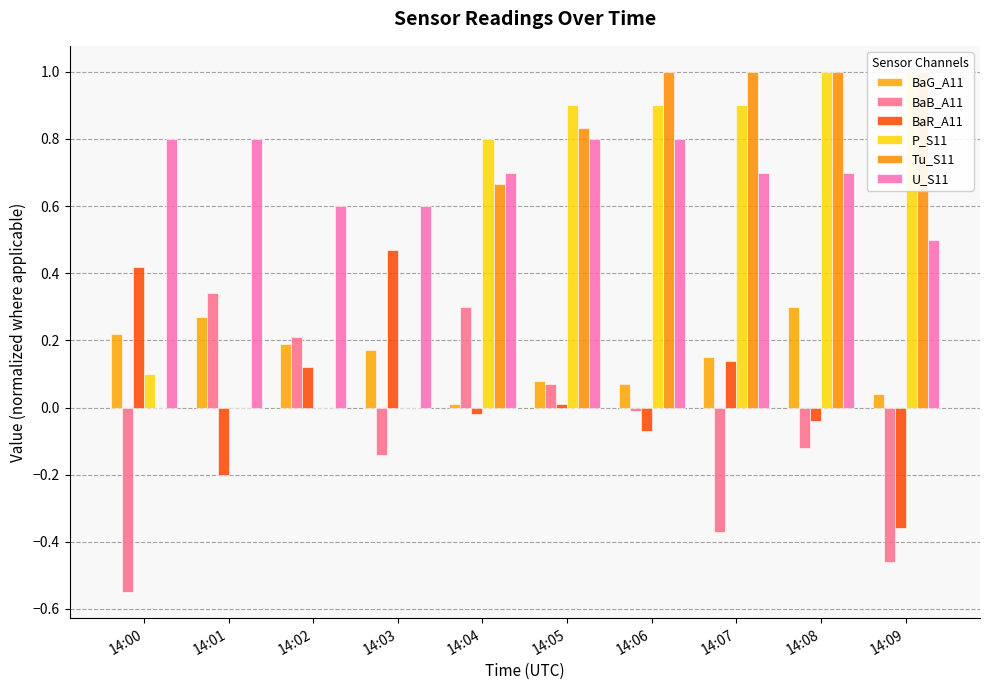

What is the value of the BaB_A11 bar at the 6th from the left?

0.1